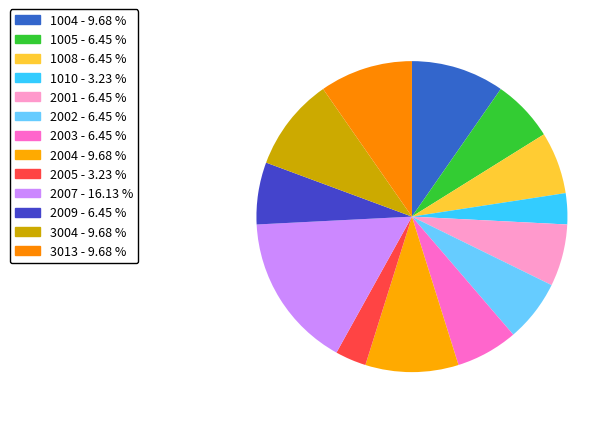

How many segments does this pie chart have?

13